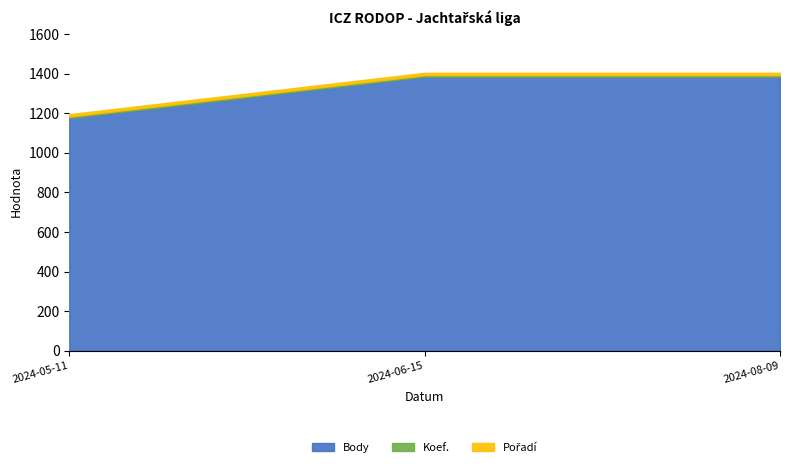

True or false: CTL has a value of 95575 at 2024-05-11.

False